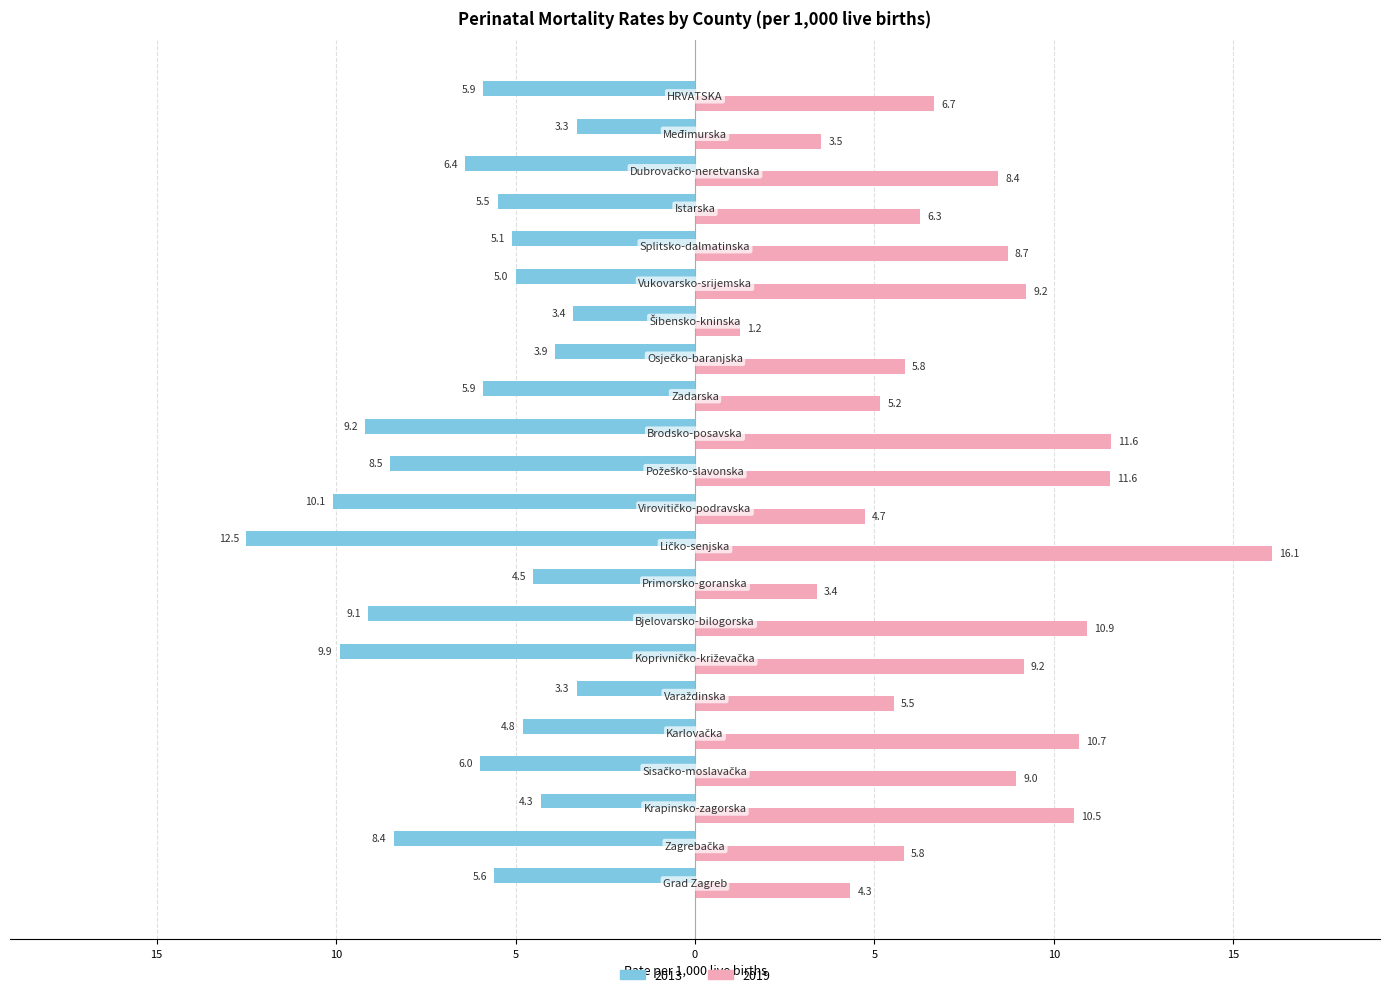

What are all the series names shown in the legend?

2013, 2019